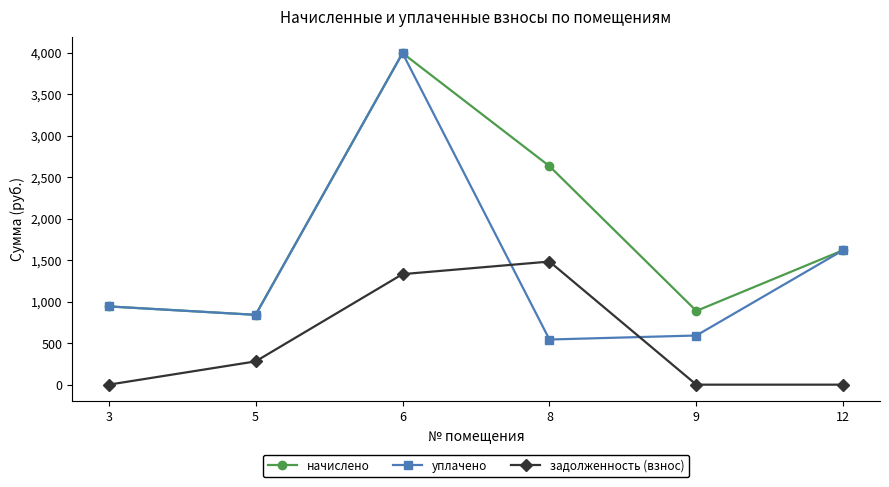

True or false: задолженность (взнос) and уплачено cross at least once.

True